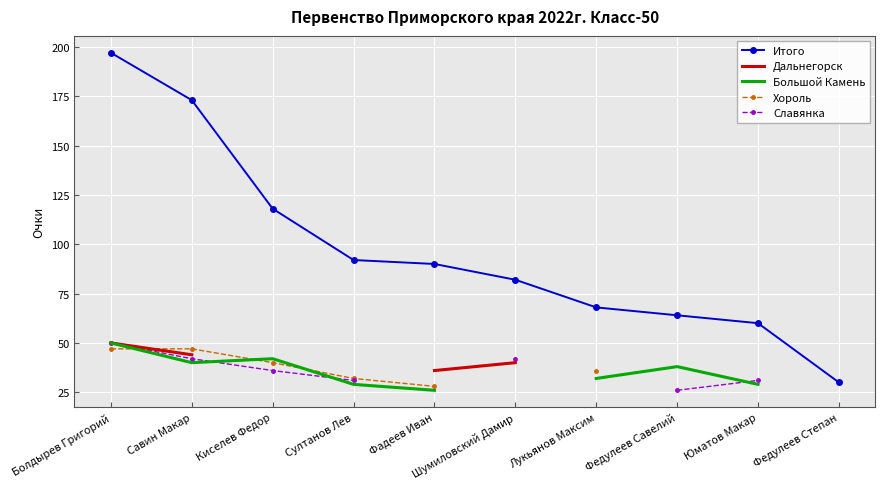

What is the highest value of the Итого series?

197